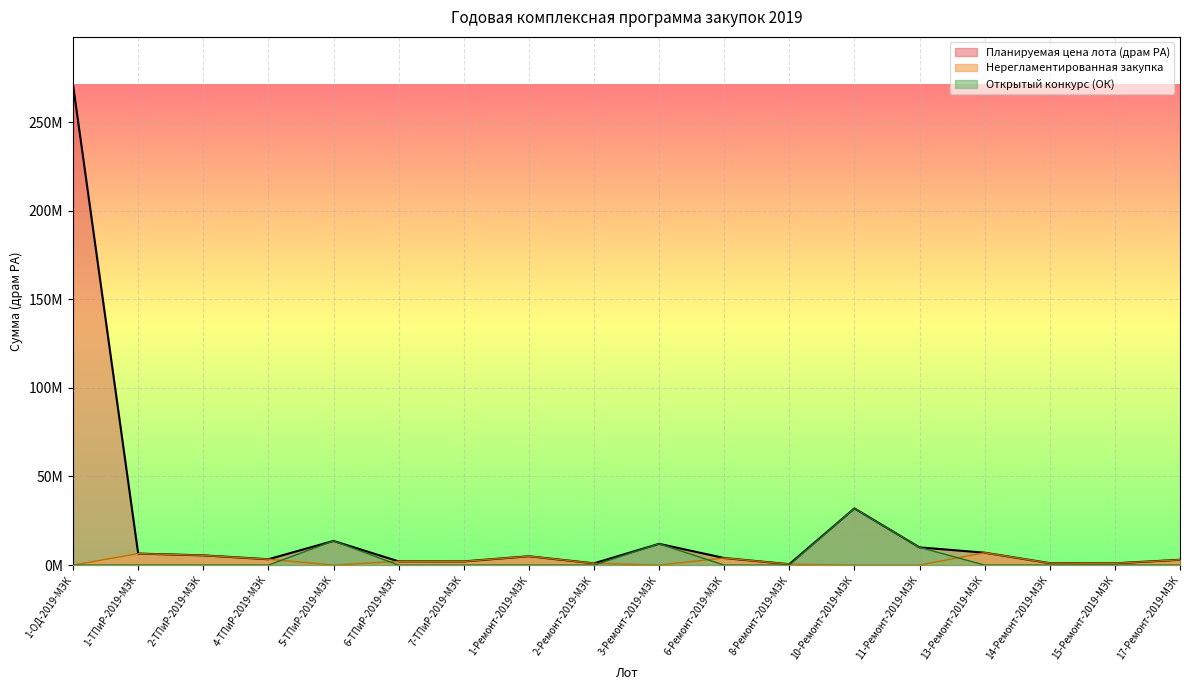

True or false: Открытый конкурс (ОК) and Планируемая цена лота (драм РА) intersect in this chart.

False